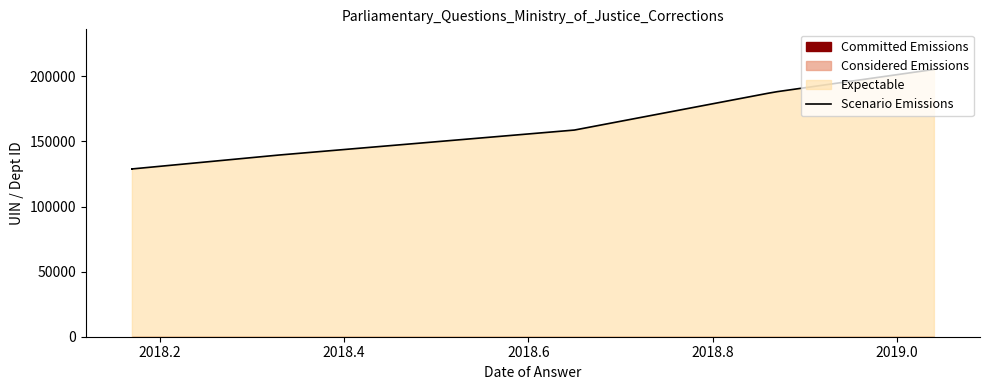

How many lines are shown in the chart?

1